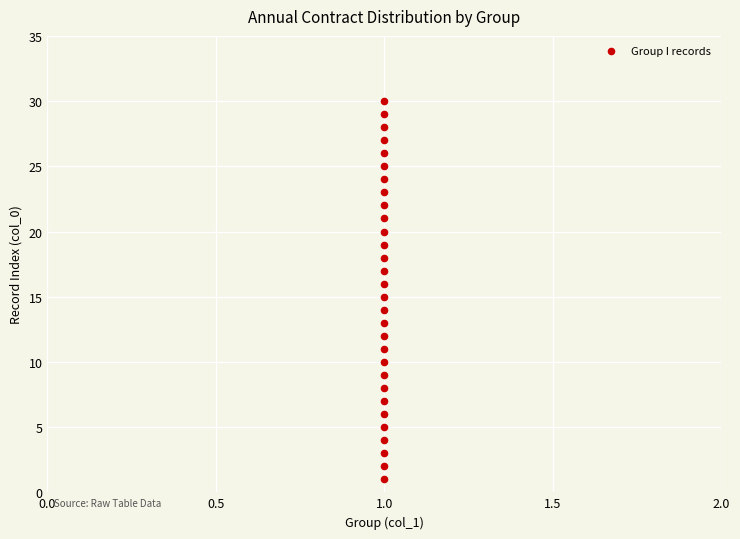

What is the range of Y values (max minus min)?

29